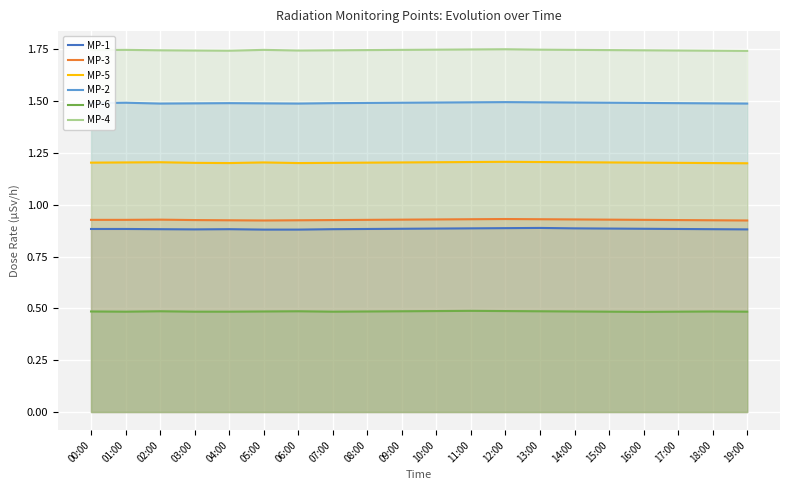

At which category does MP-1 reach its first local peak?

04:00